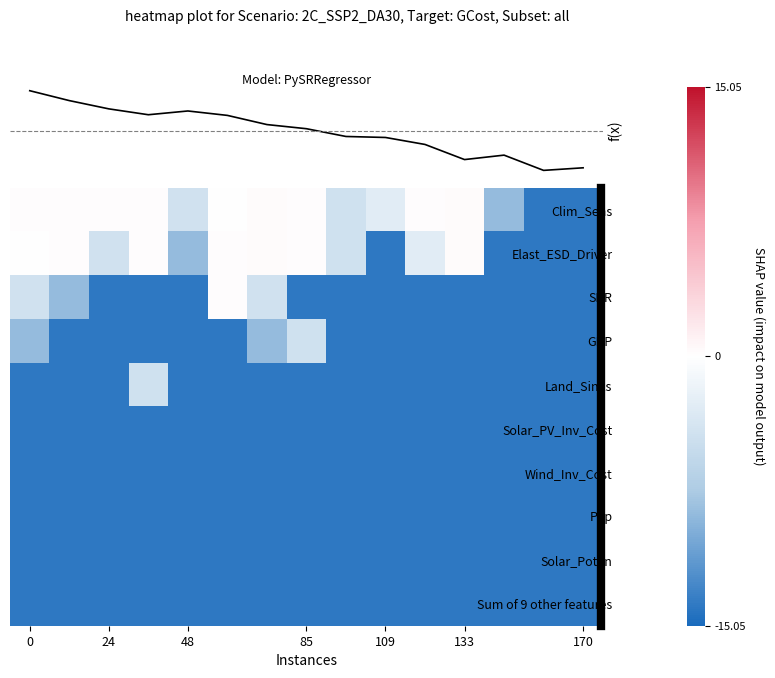

What is the total value across all series at 133?

-110.7